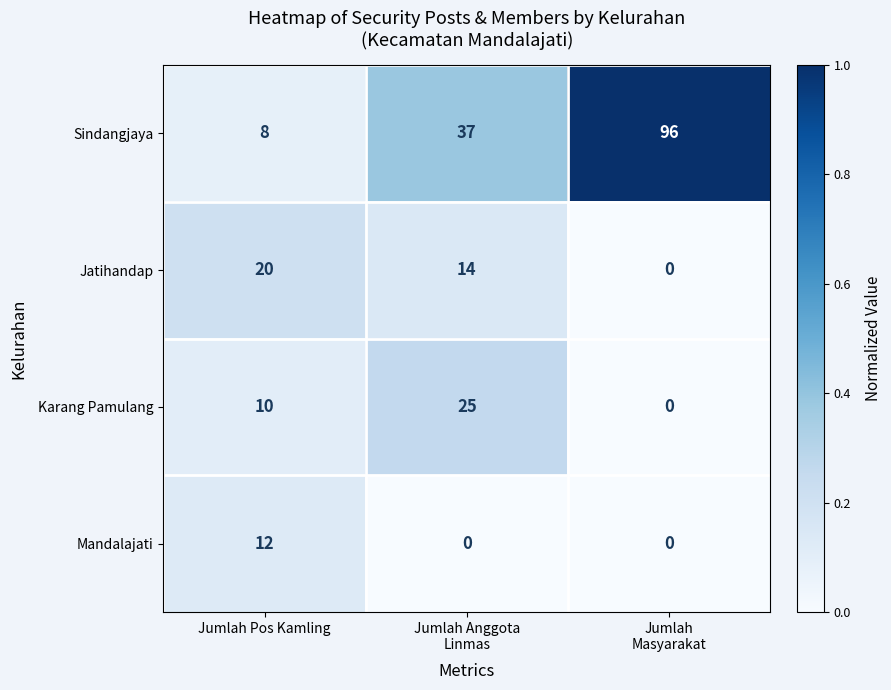

How many series are shown in this chart?

4